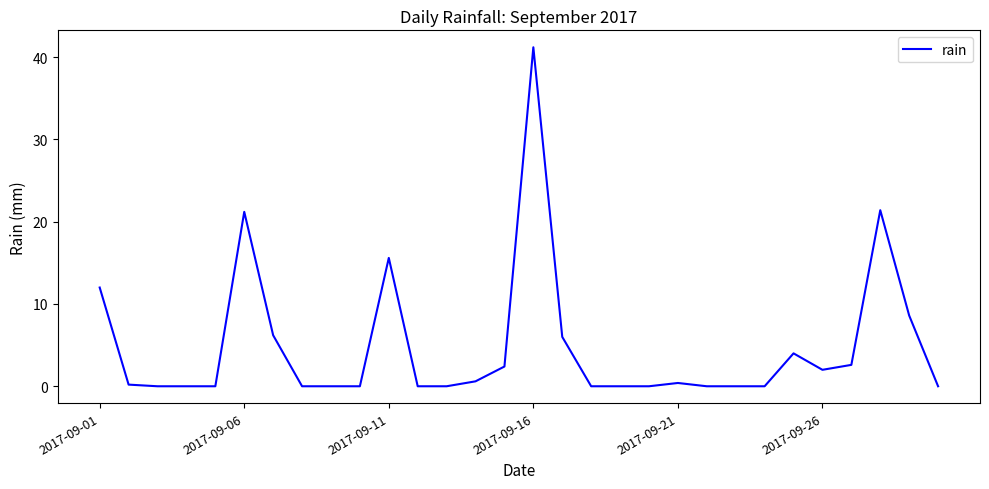

What is the greatest value displayed?

41.2